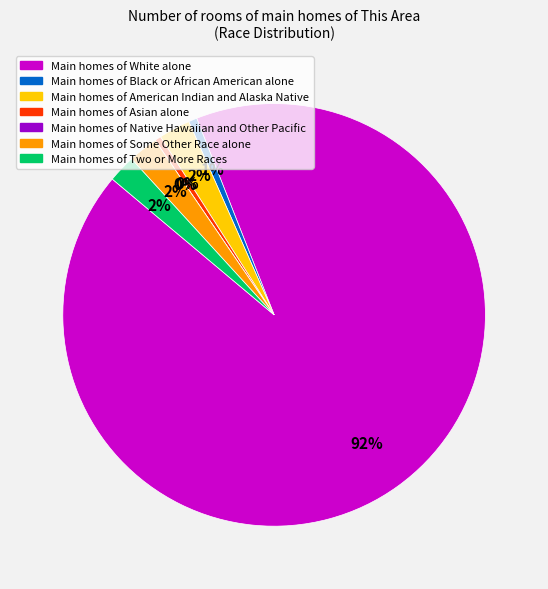

What is the largest slice in the pie chart?

White alone